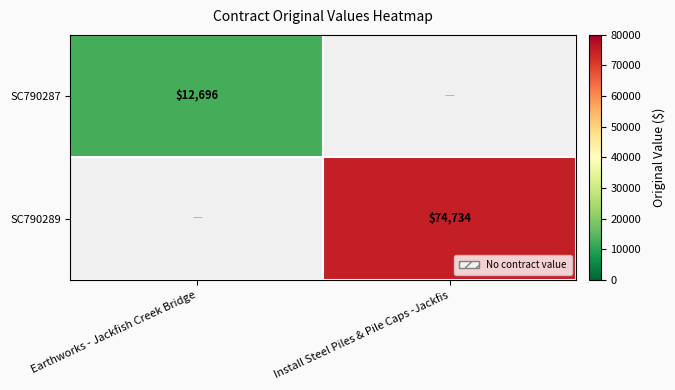

Is it true that SC790287 equals 12696 at Earthworks - Jackfish Creek Bridge?

True